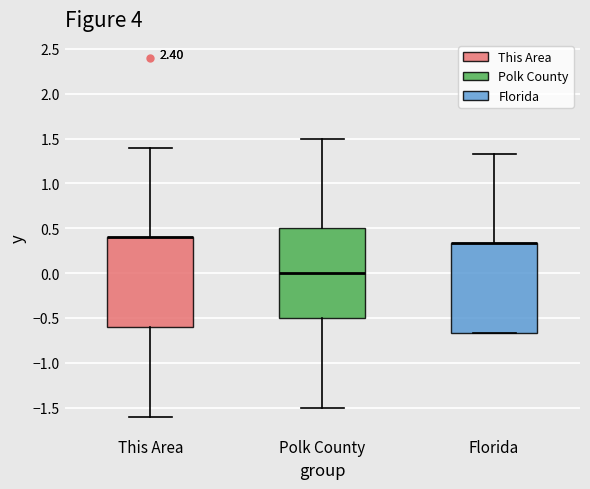

Where is the lower edge of the box for This Area on the y-axis? The values are not printed on the chart, so give them approximately, as read against the axis.

-0.60